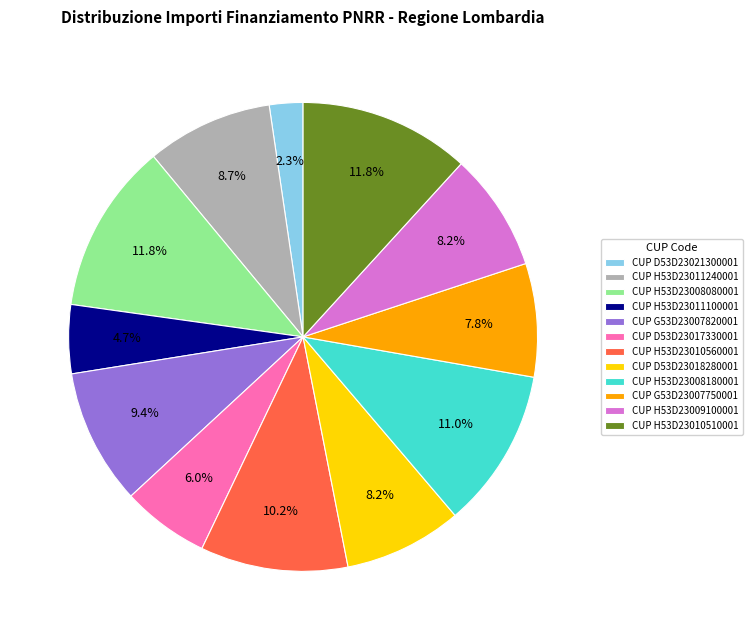

Between CUP H53D23011240001 and CUP H53D23008080001, which is larger?

CUP H53D23008080001